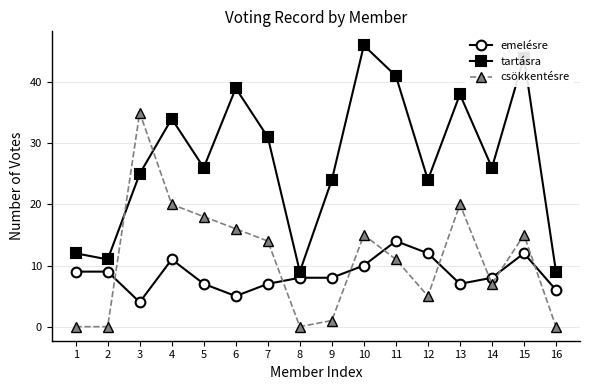

Reading right to left, extract all data points from this chart.

emelésre: 16=6	15=12	14=8	13=7	12=12	11=14	10=10	9=8	8=8	7=7	6=5	5=7	4=11	3=4	2=9	1=9
tartásra: 16=9	15=44	14=26	13=38	12=24	11=41	10=46	9=24	8=9	7=31	6=39	5=26	4=34	3=25	2=11	1=12
csökkentésre: 16=0	15=15	14=7	13=20	12=5	11=11	10=15	9=1	8=0	7=14	6=16	5=18	4=20	3=35	2=0	1=0